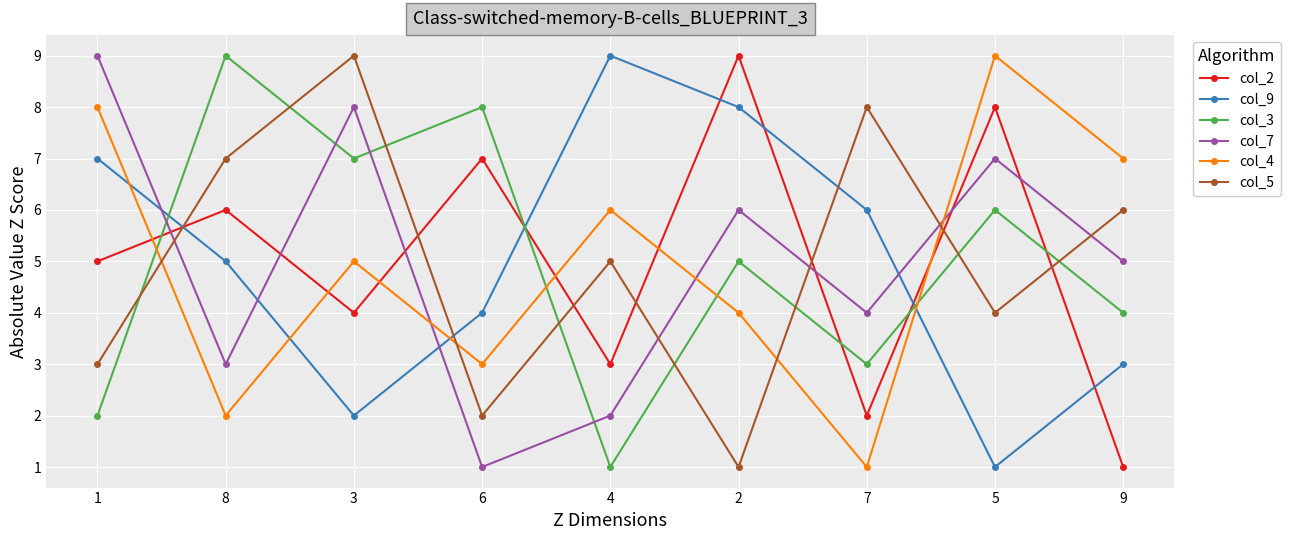

How many series are shown in this chart?

6